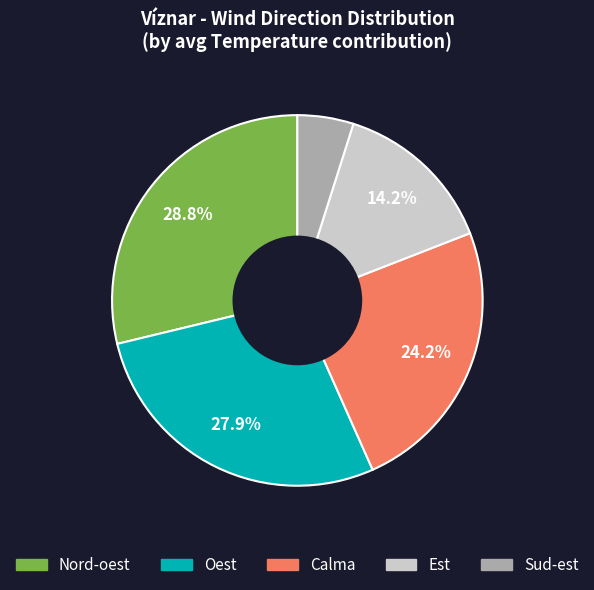

Is there a majority slice in this chart?

No